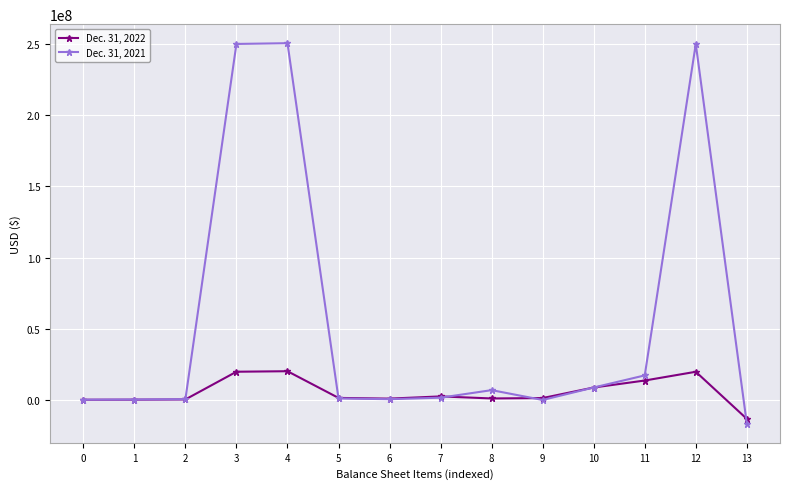

Where does the Dec. 31, 2022 series first go above 1442941?

3